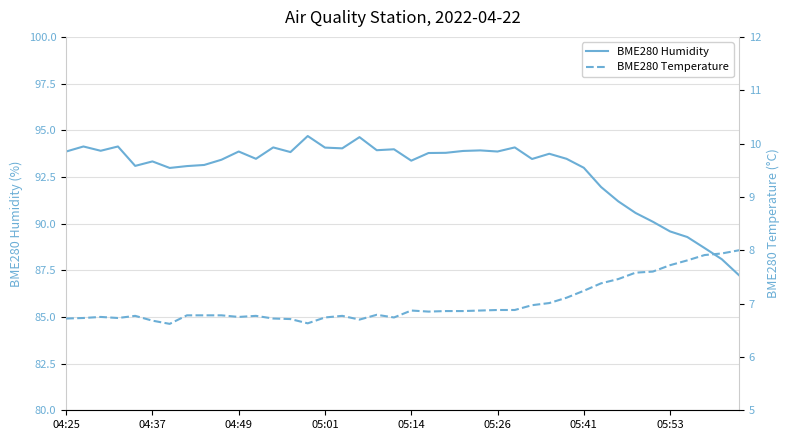

Which series changed the most between 11 and 26?

BME280 Humidity